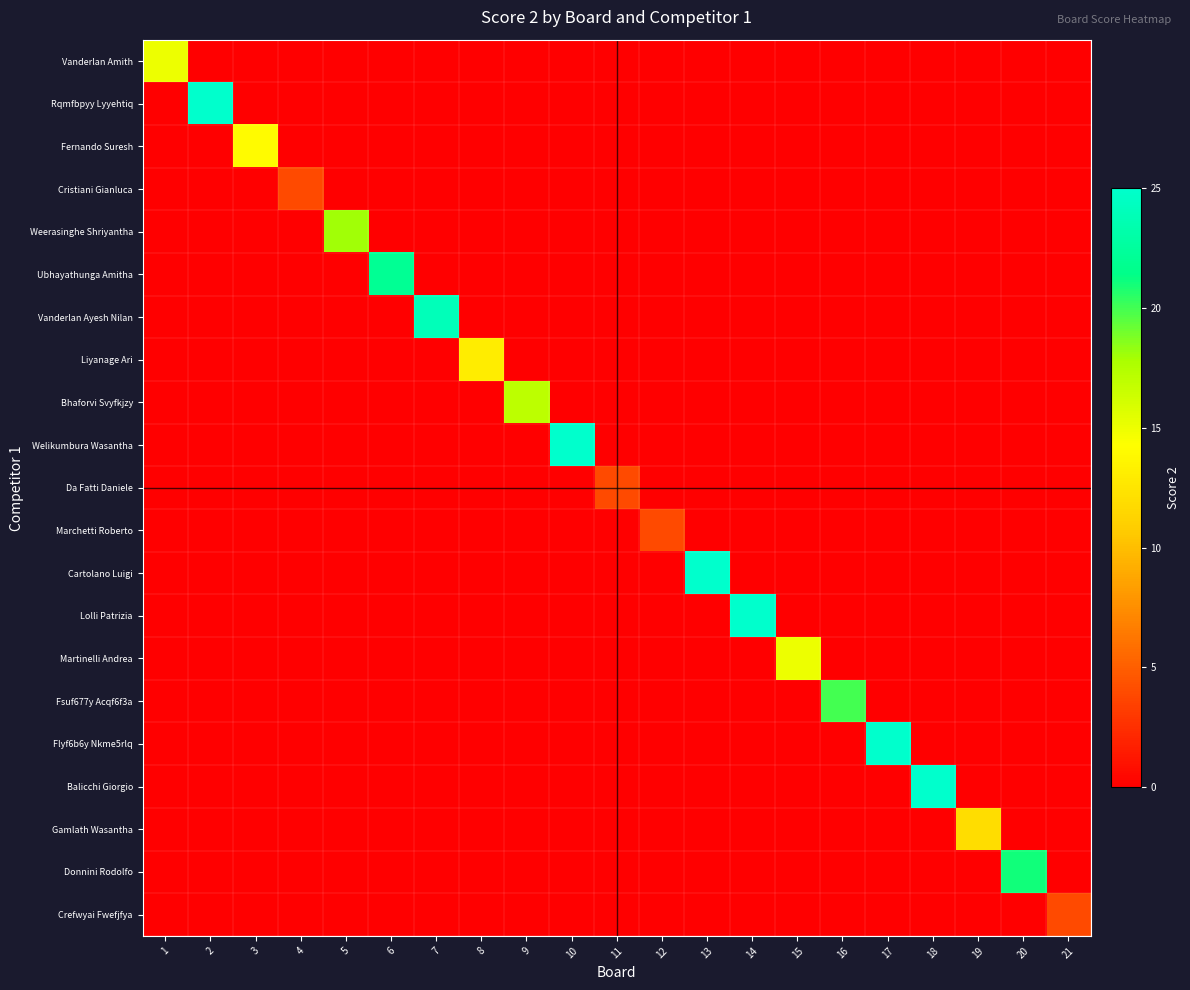

How many distinct data groups are displayed?

21